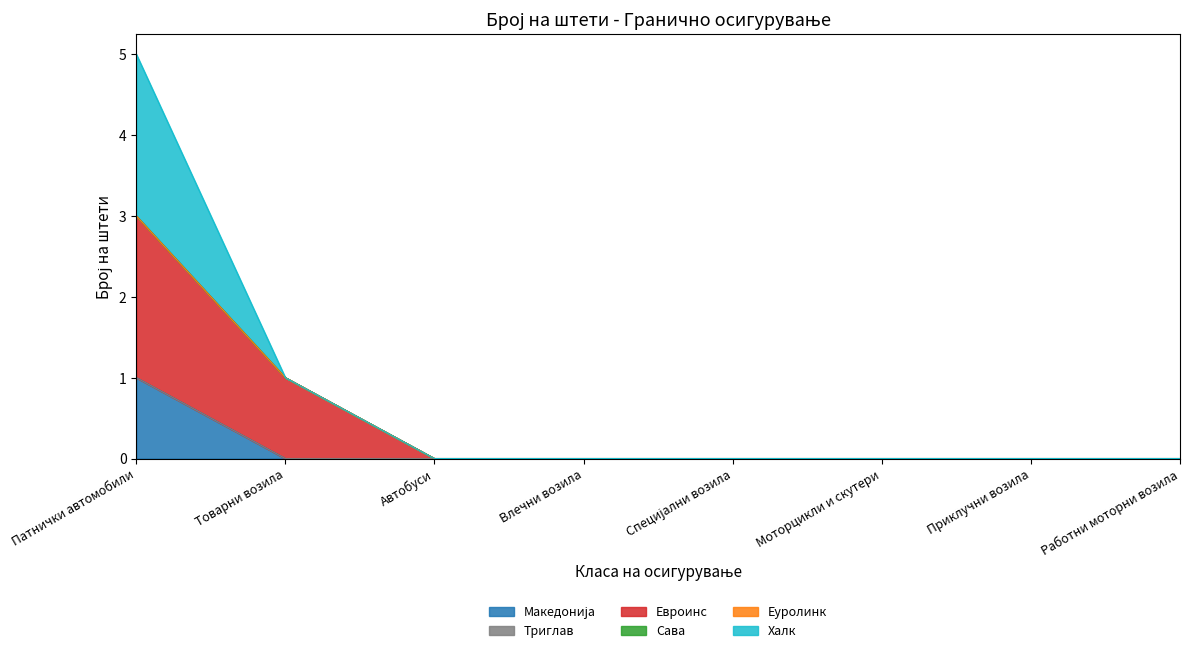

Does the chart display data point markers on the line(s)?

No